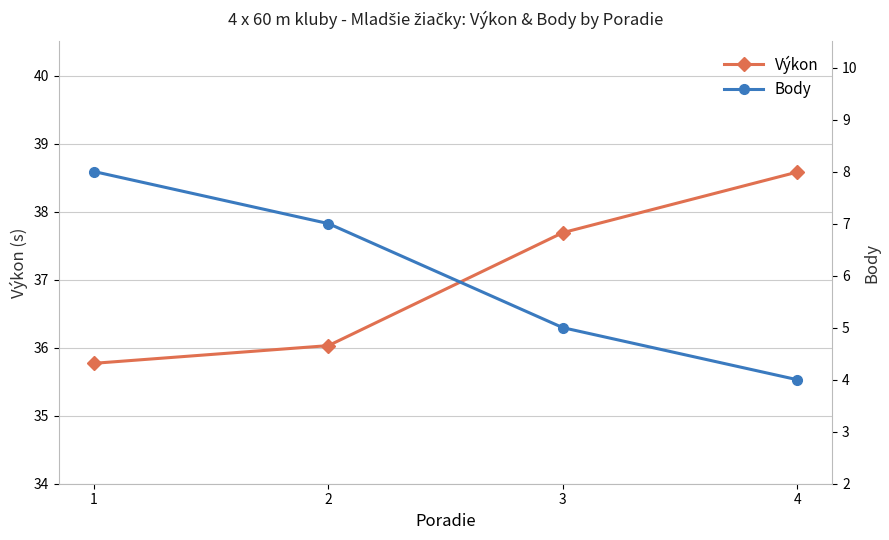

Where is Výkon nearest to the value 37?

3